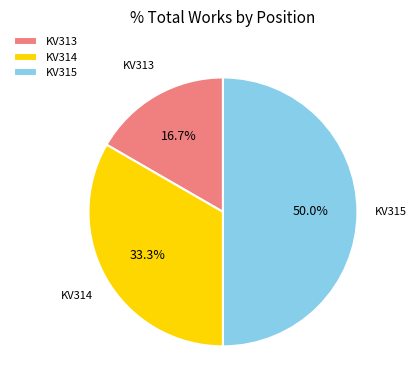

Is KV313 the majority of the pie?

No